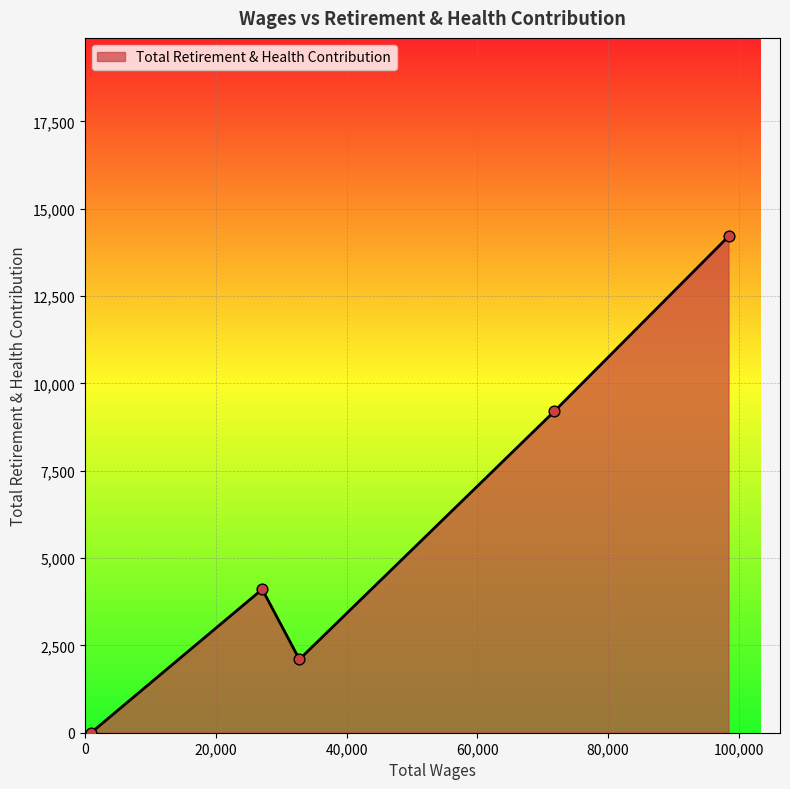

What is the difference between the second highest and second lowest values?

7100